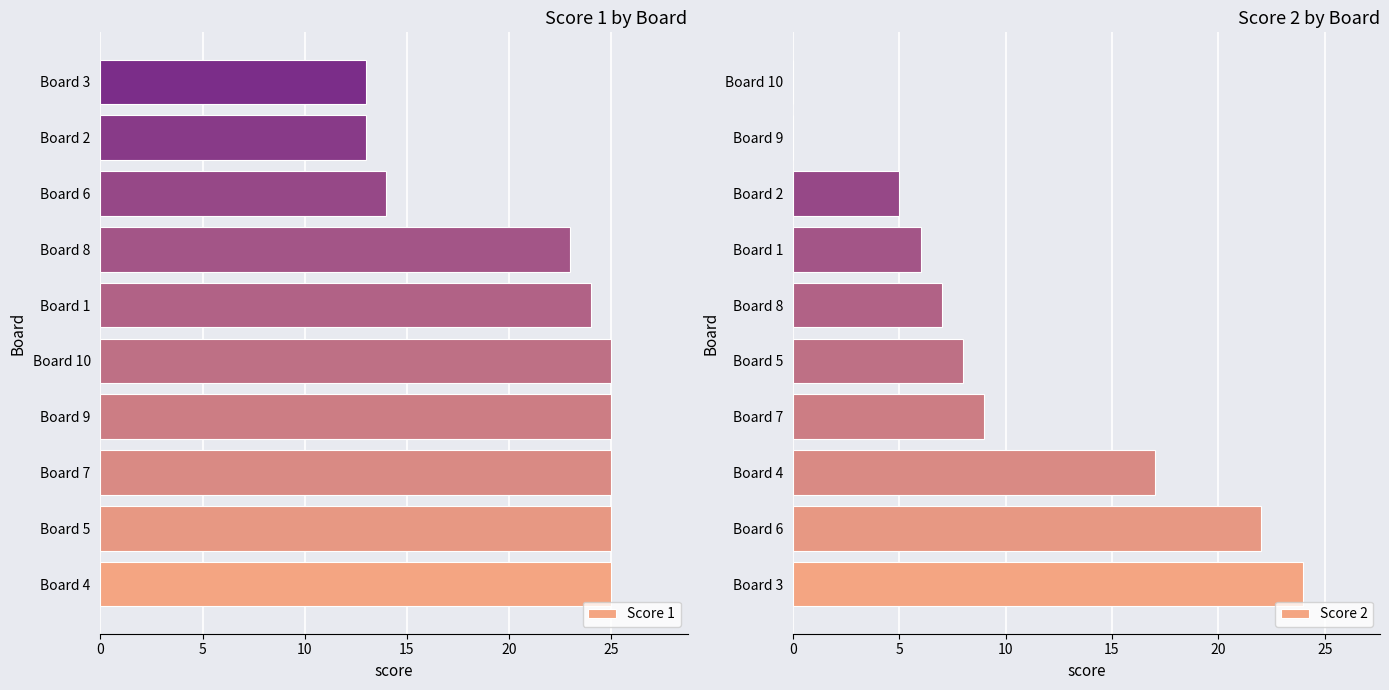

The value of Score 1 at Board 1 is 24. True or false?

True